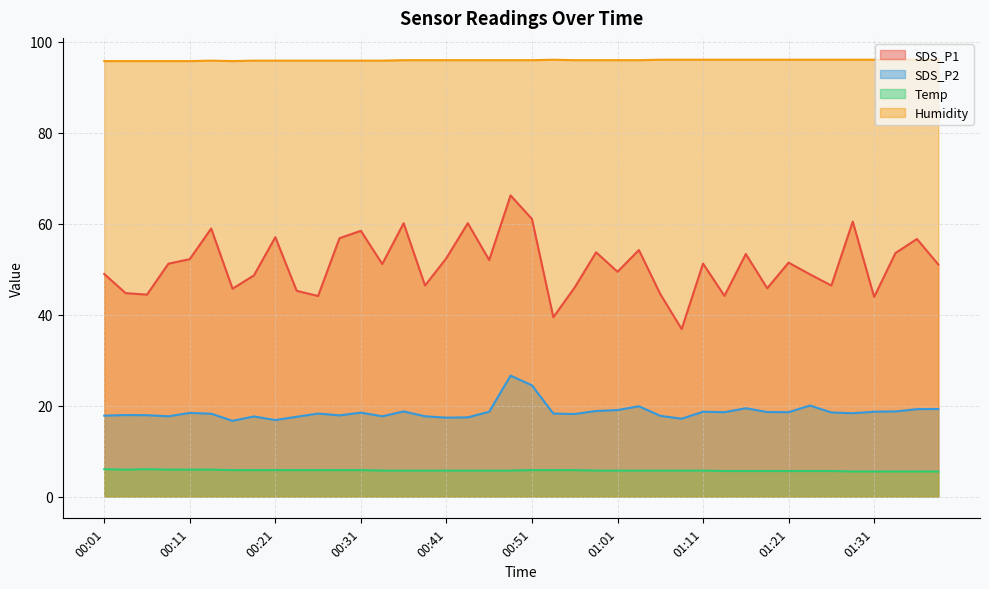

What is the average value of the SDS_P2 series?

18.6